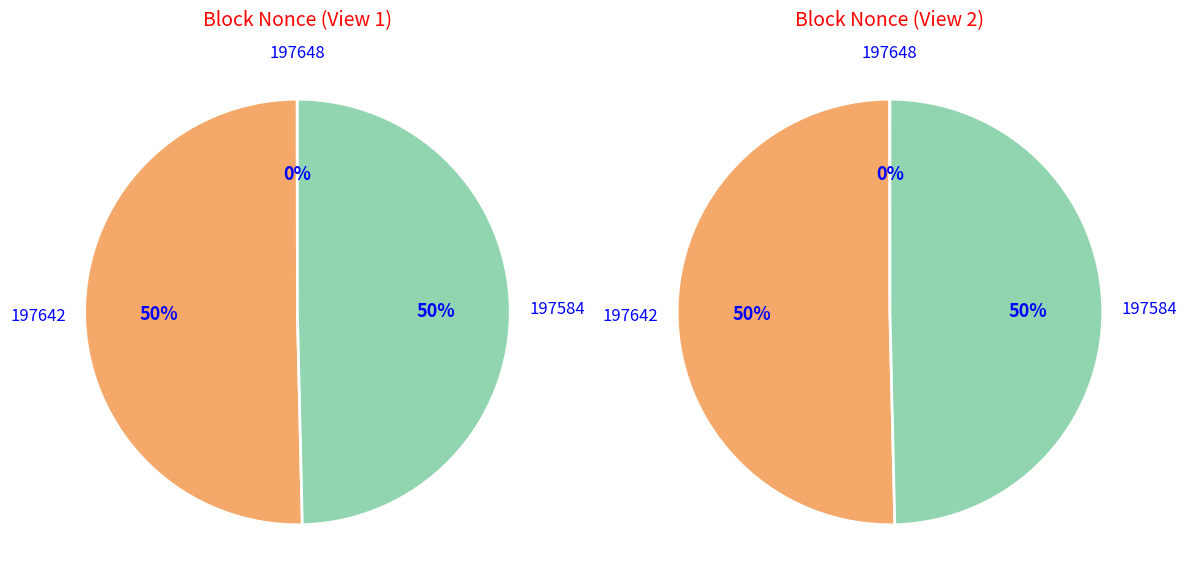

The 197648 slice represents 0% of the pie. True or false?

True